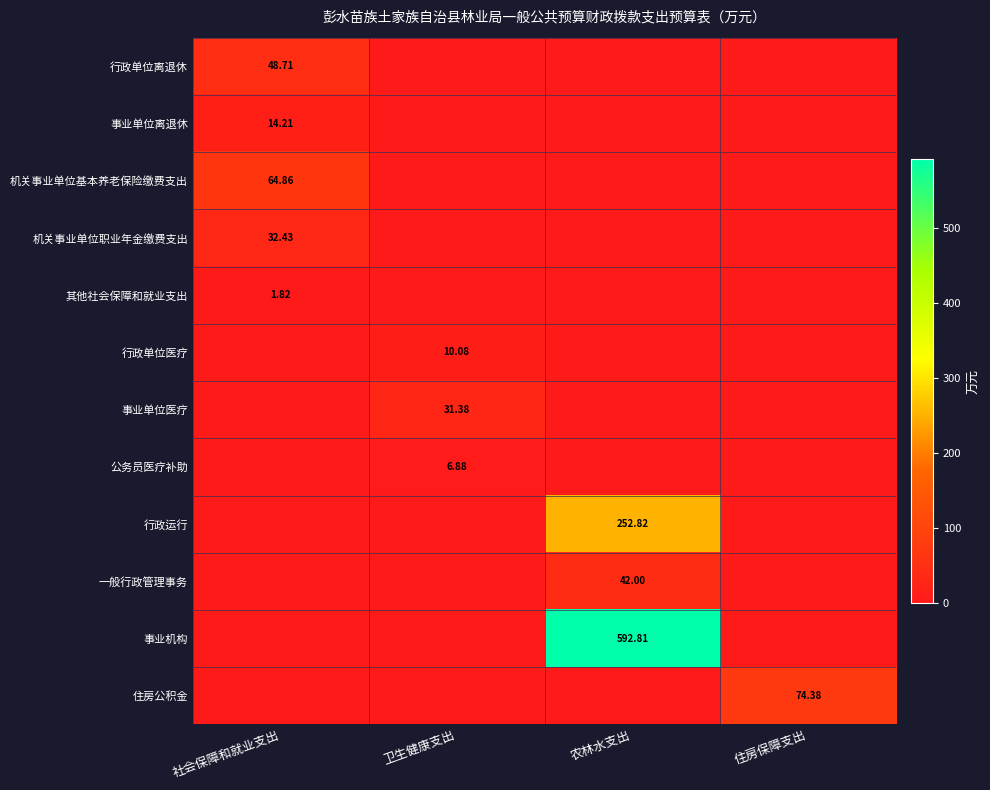

List the series in order of their peak value, lowest first.

其他社会保障和就业支出, 公务员医疗补助, 行政单位医疗, 事业单位离退休, 事业单位医疗, 机关事业单位职业年金缴费支出, 一般行政管理事务, 行政单位离退休, 机关事业单位基本养老保险缴费支出, 住房公积金, 行政运行, 事业机构